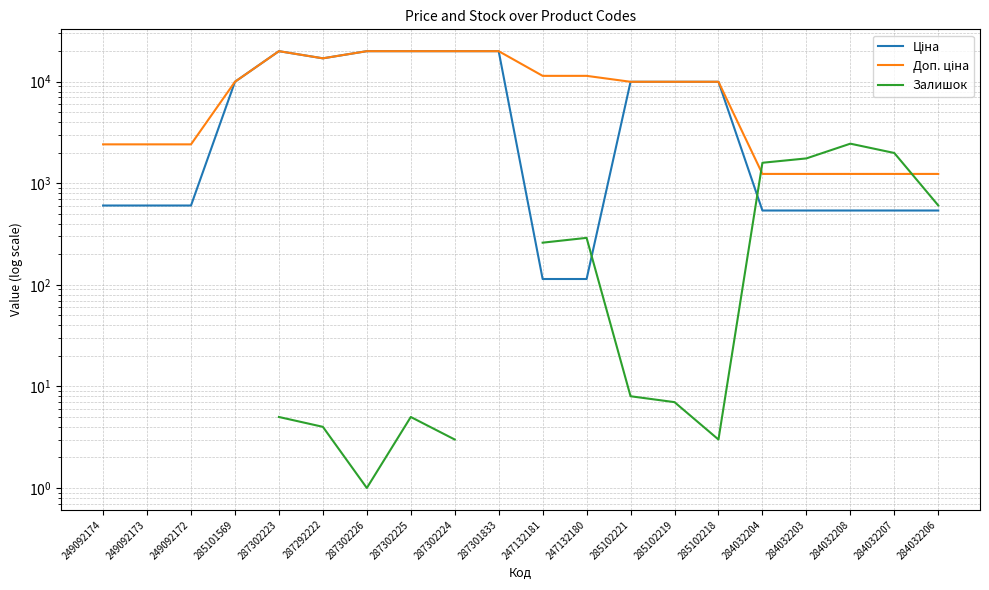

At how many categories does at least one series exceed 19597?

5